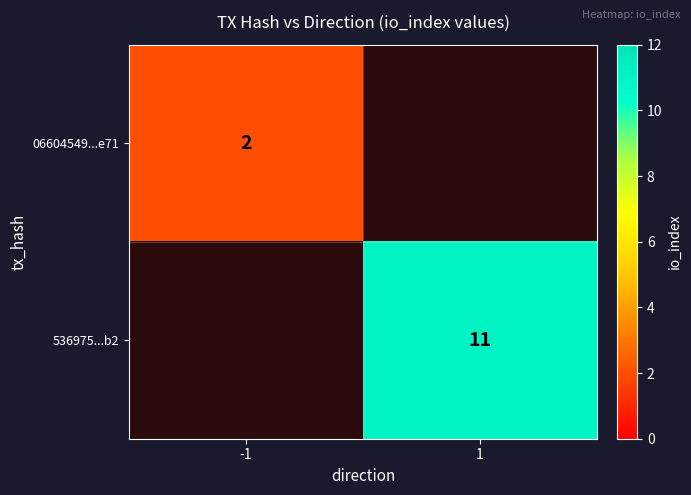

Which label corresponds to the largest value in the chart?

1